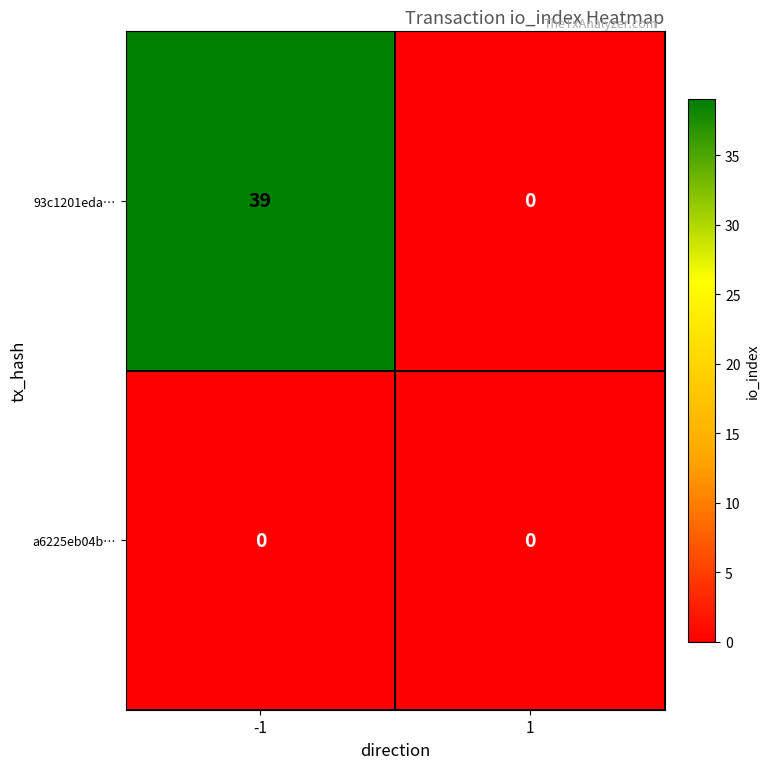

Reading left to right, transcribe all the data shown in this chart.

93c1201eda…: 39	0
a6225eb04b…: 0	0